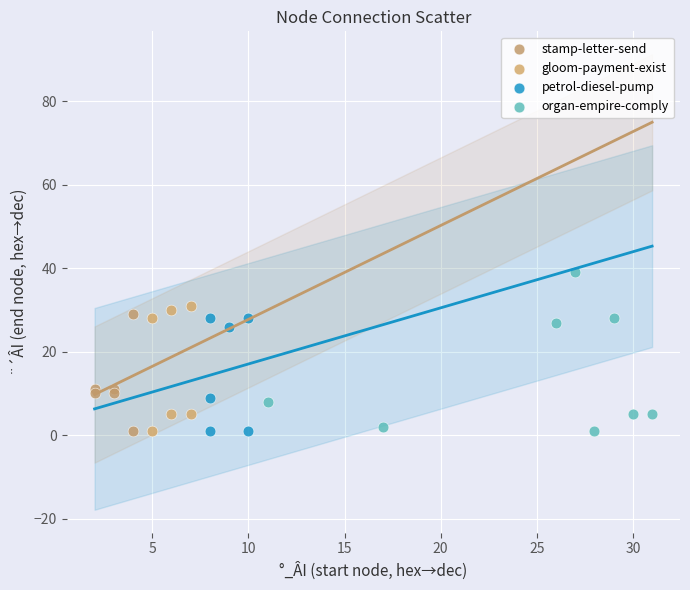

Which series has the widest spread of Y values?

organ-empire-comply